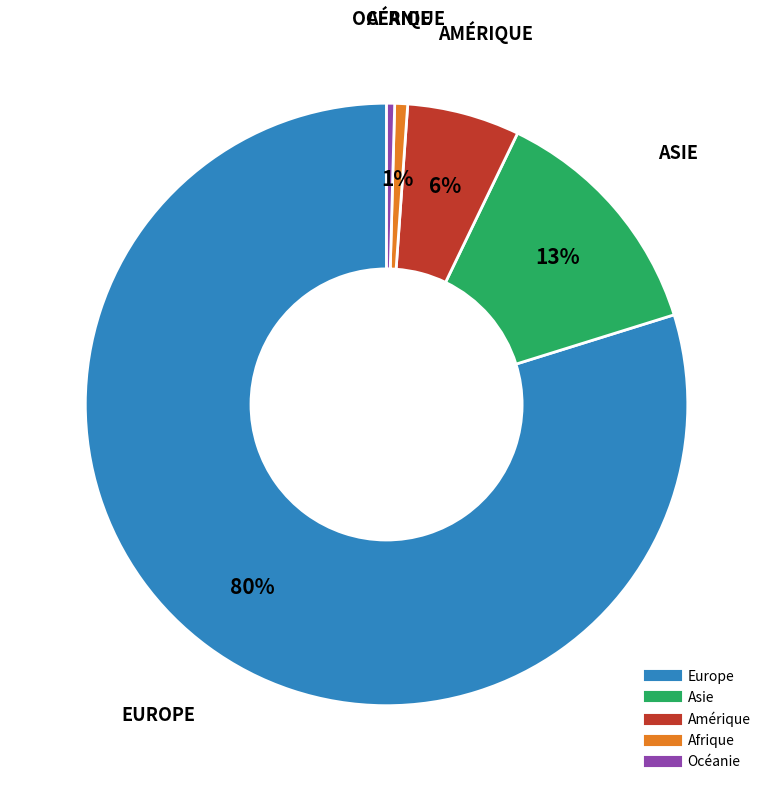

To the nearest percent, what is the average slice percentage?

20%